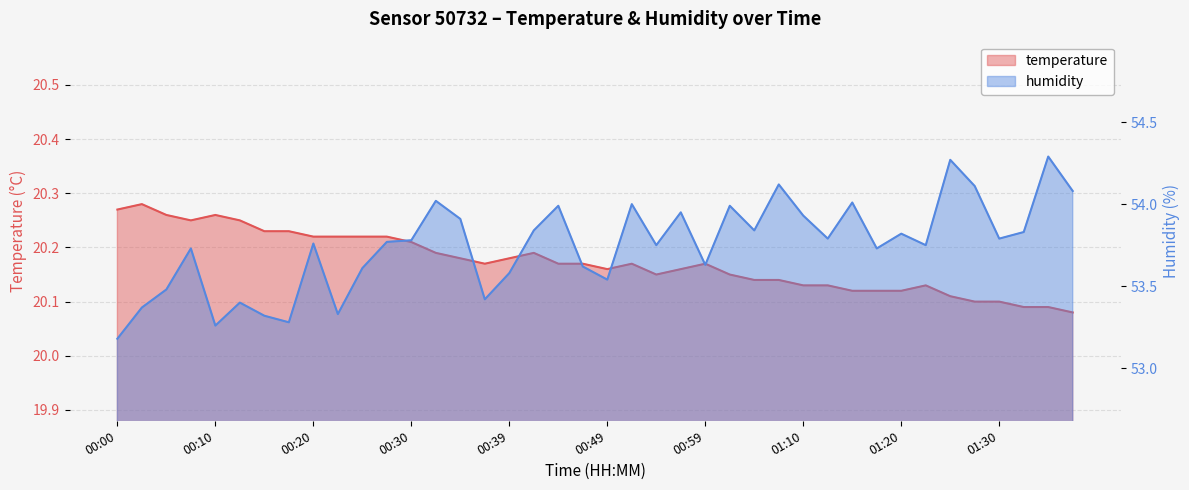

What is the difference between the second highest and second lowest values in the humidity series?

1.0